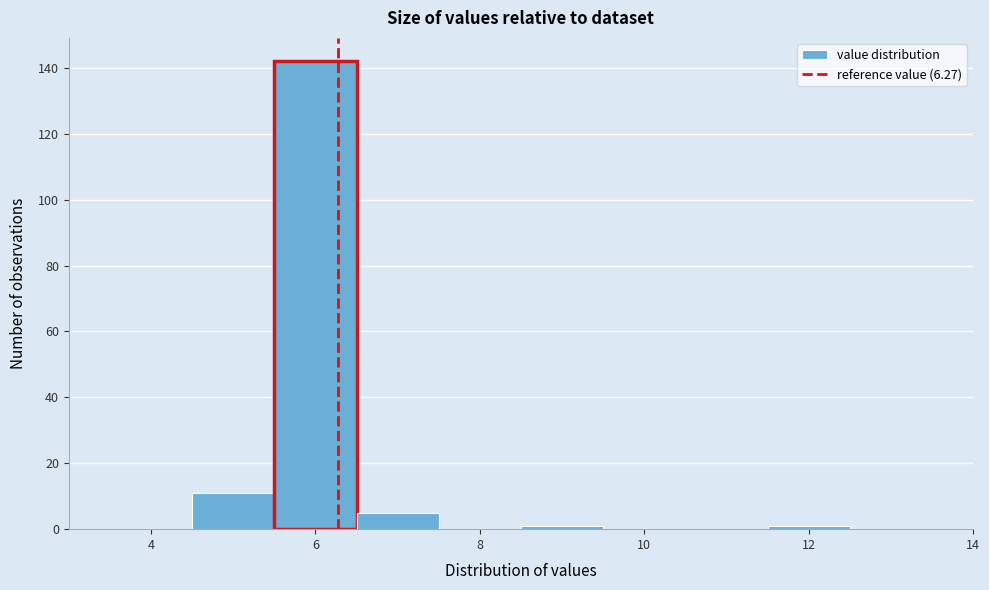

Reading left to right, list every bar in this chart as the range it spans on the x-axis followed by its height. Neither the bar edges nor the heights are printed on the chart, so give them approximately, as read against the axes.

3.5 to 4.5: 0
4.5 to 5.5: 12
5.5 to 6.5: 142
6.5 to 7.5: 6
7.5 to 8.5: 0
8.5 to 9.5: under 2
9.5 to 10.5: 0
10.5 to 11.5: 0
11.5 to 12.5: under 2
12.5 to 13.5: 0